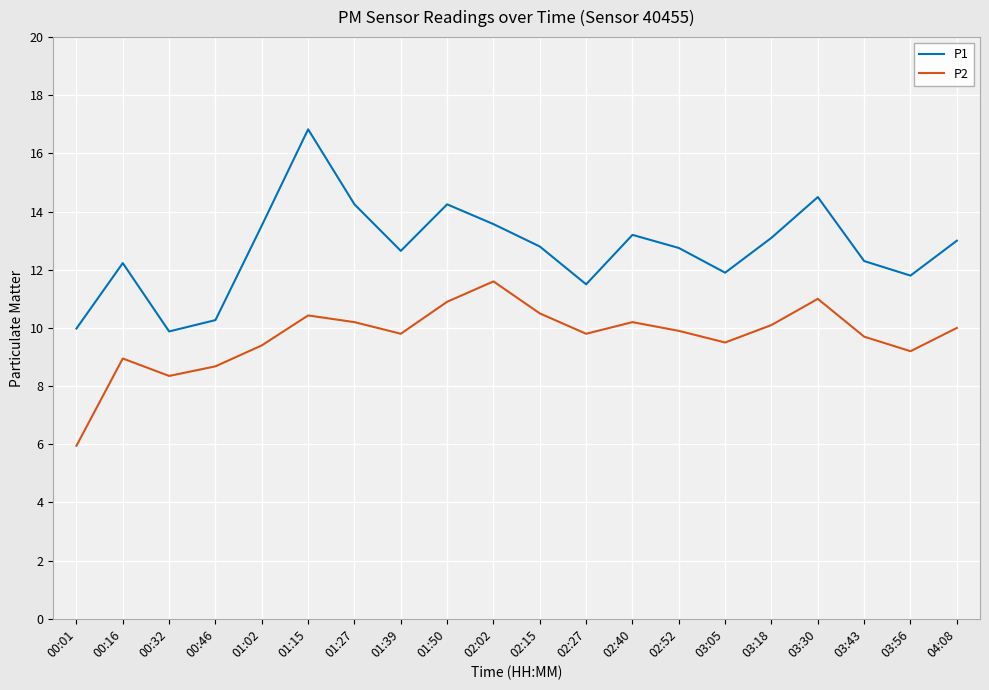

Which label corresponds to the smallest value in the chart?

00:01